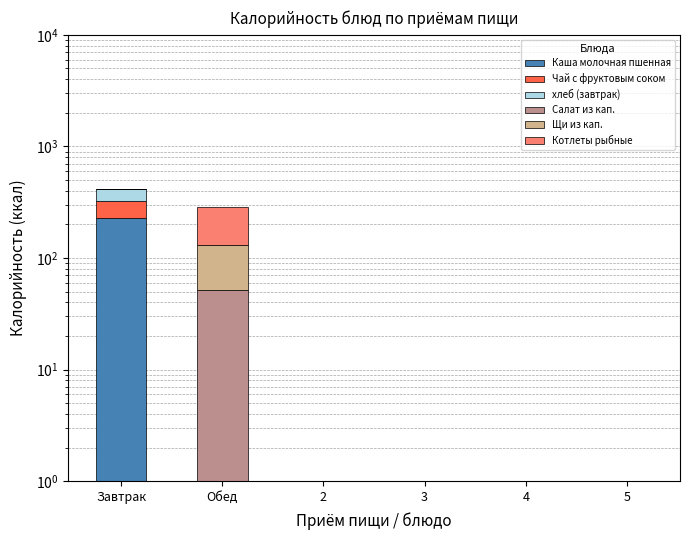

What is the label of the 2nd bar from the left?

Обед